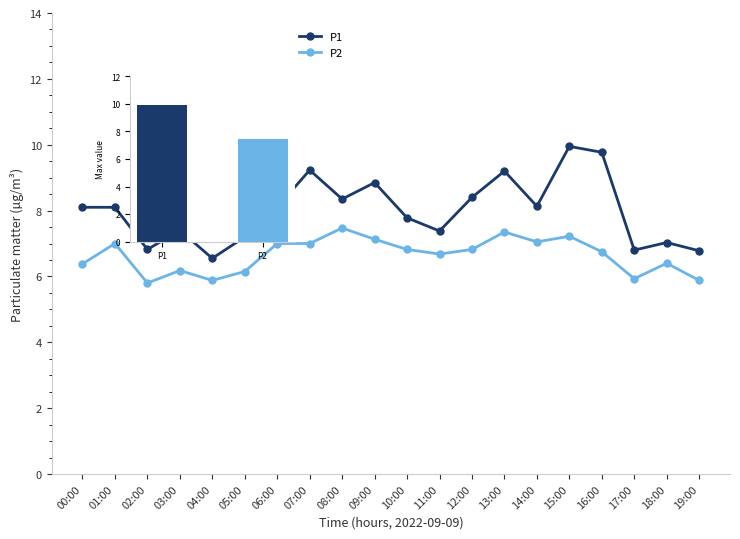

What is the spread (max minus min) of values at 11:00?

0.7